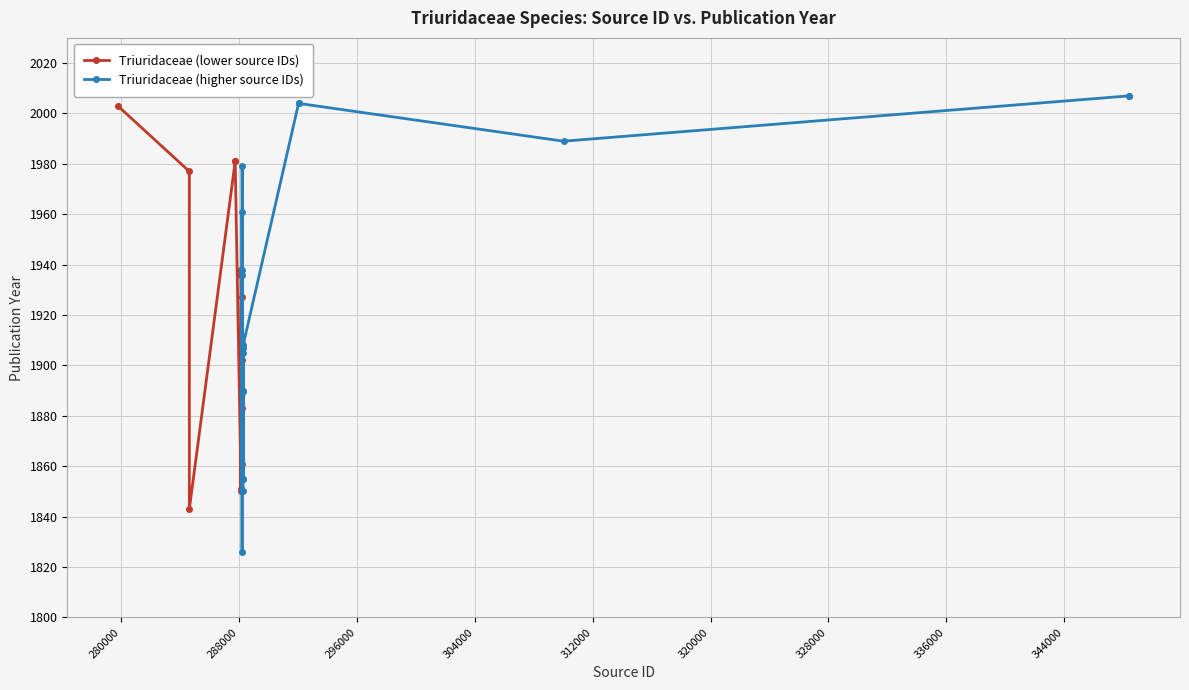

What is the minimum value for Triuridaceae (higher source IDs)?

1826